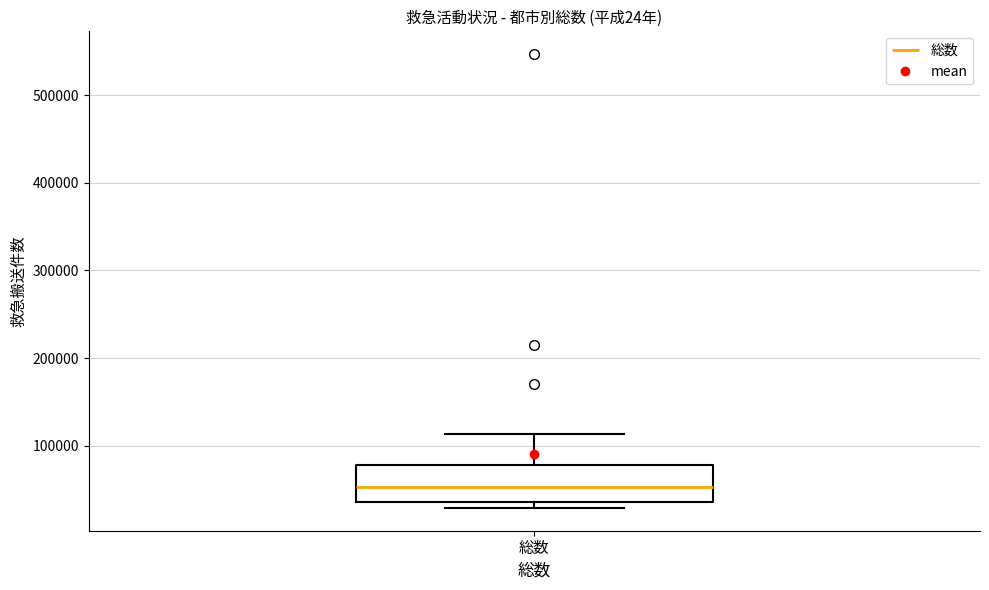

Where does the upper whisker of the box for 総数 end on the y-axis? The values are not printed on the chart, so give them approximately, as read against the axis.

110000